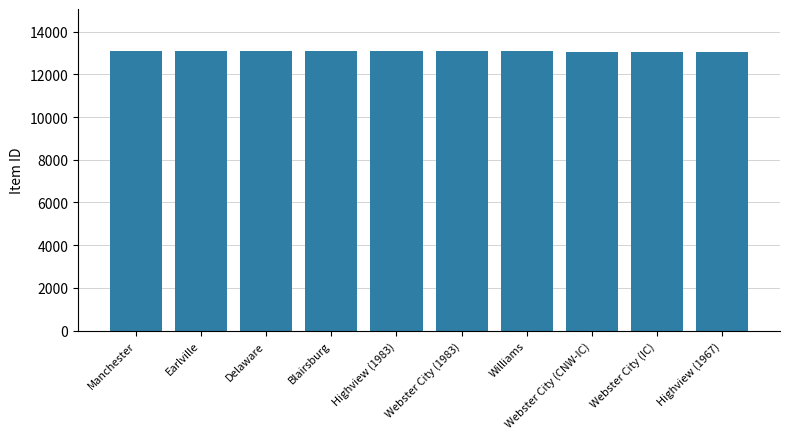

Approximately how many times larger is the value at Webster City (1983) compared to Williams?

1.0